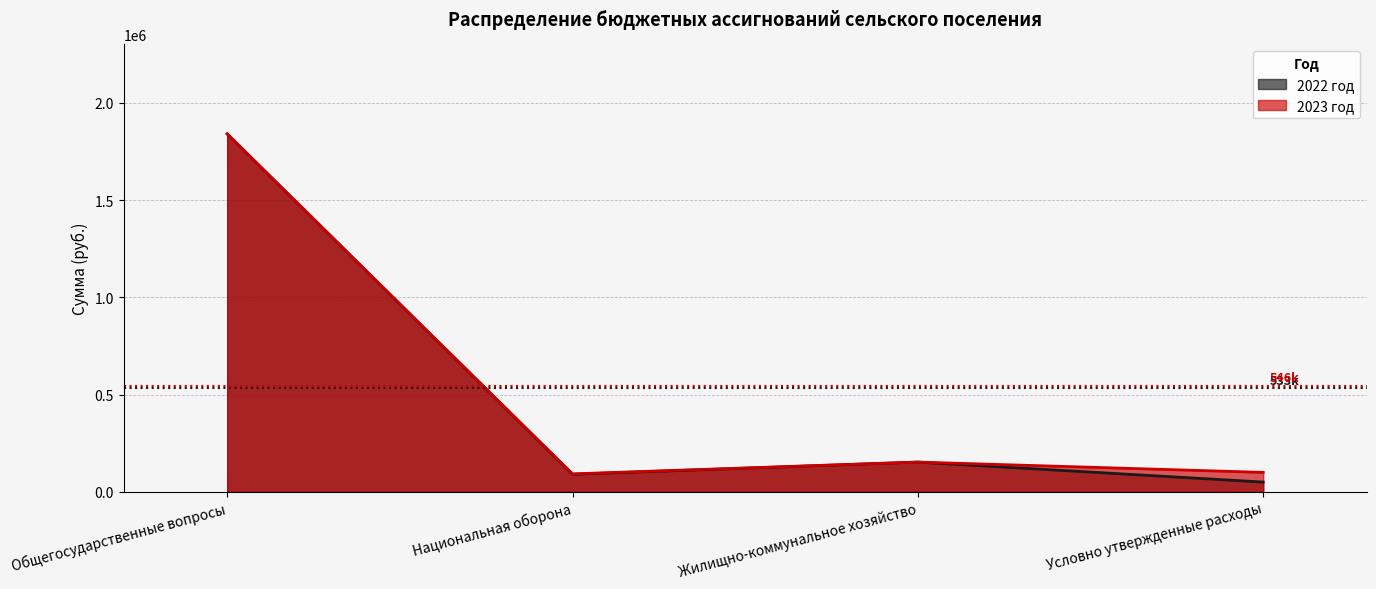

Rank the categories by 2023 год value from lowest to highest.

Национальная оборона, Условно утвержденные расходы, Жилищно-коммунальное хозяйство, Общегосударственные вопросы